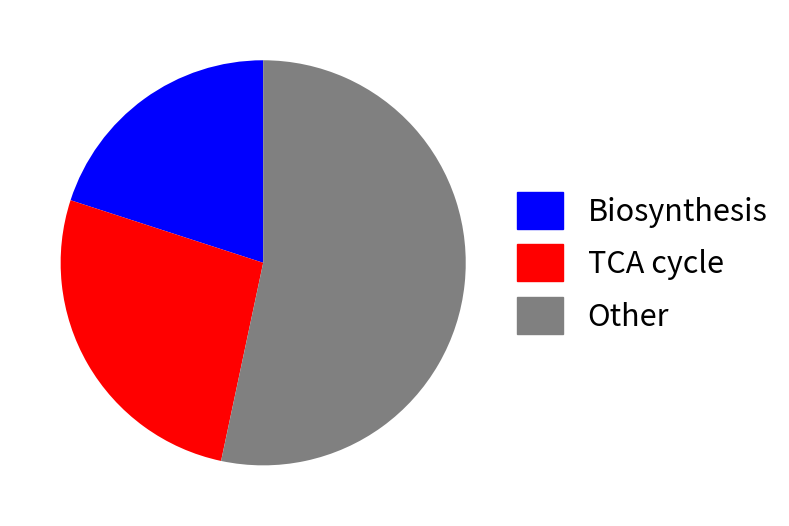

Is there a majority slice in this chart?

Yes